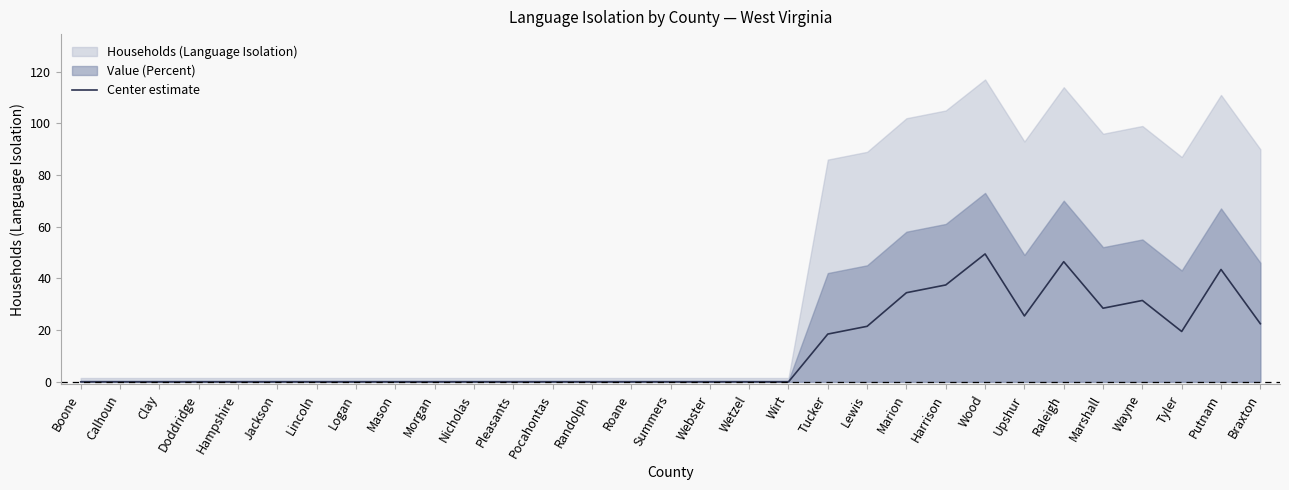

How many positive values are there?

12